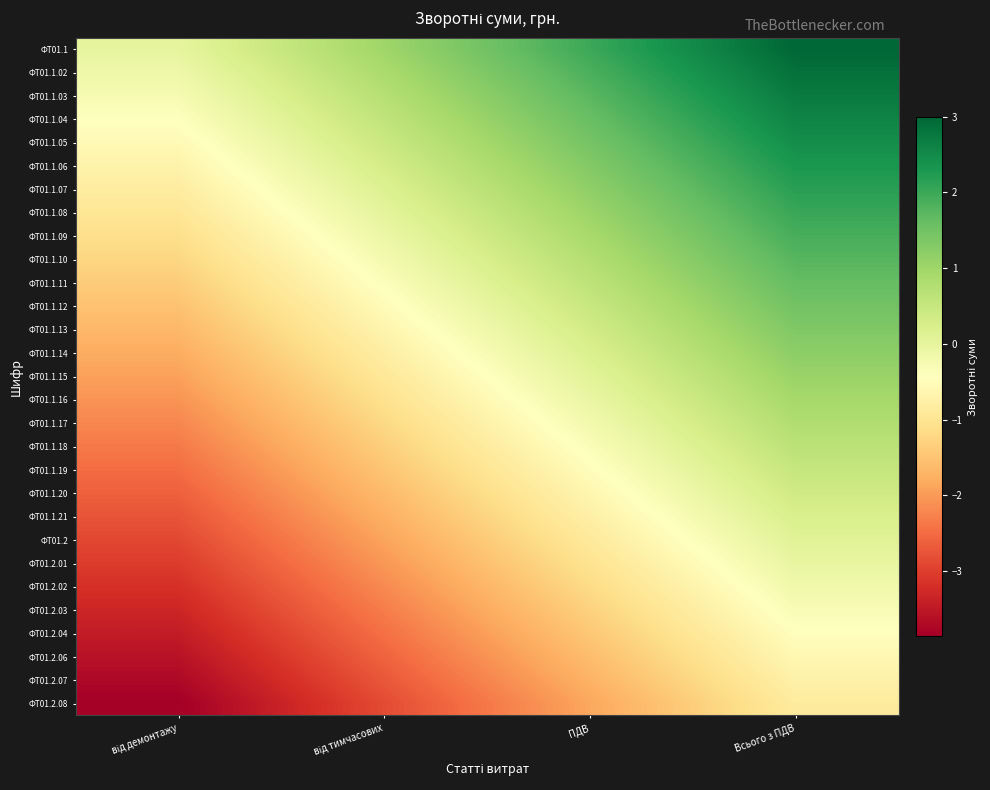

What is the smallest value displayed?

-3.9